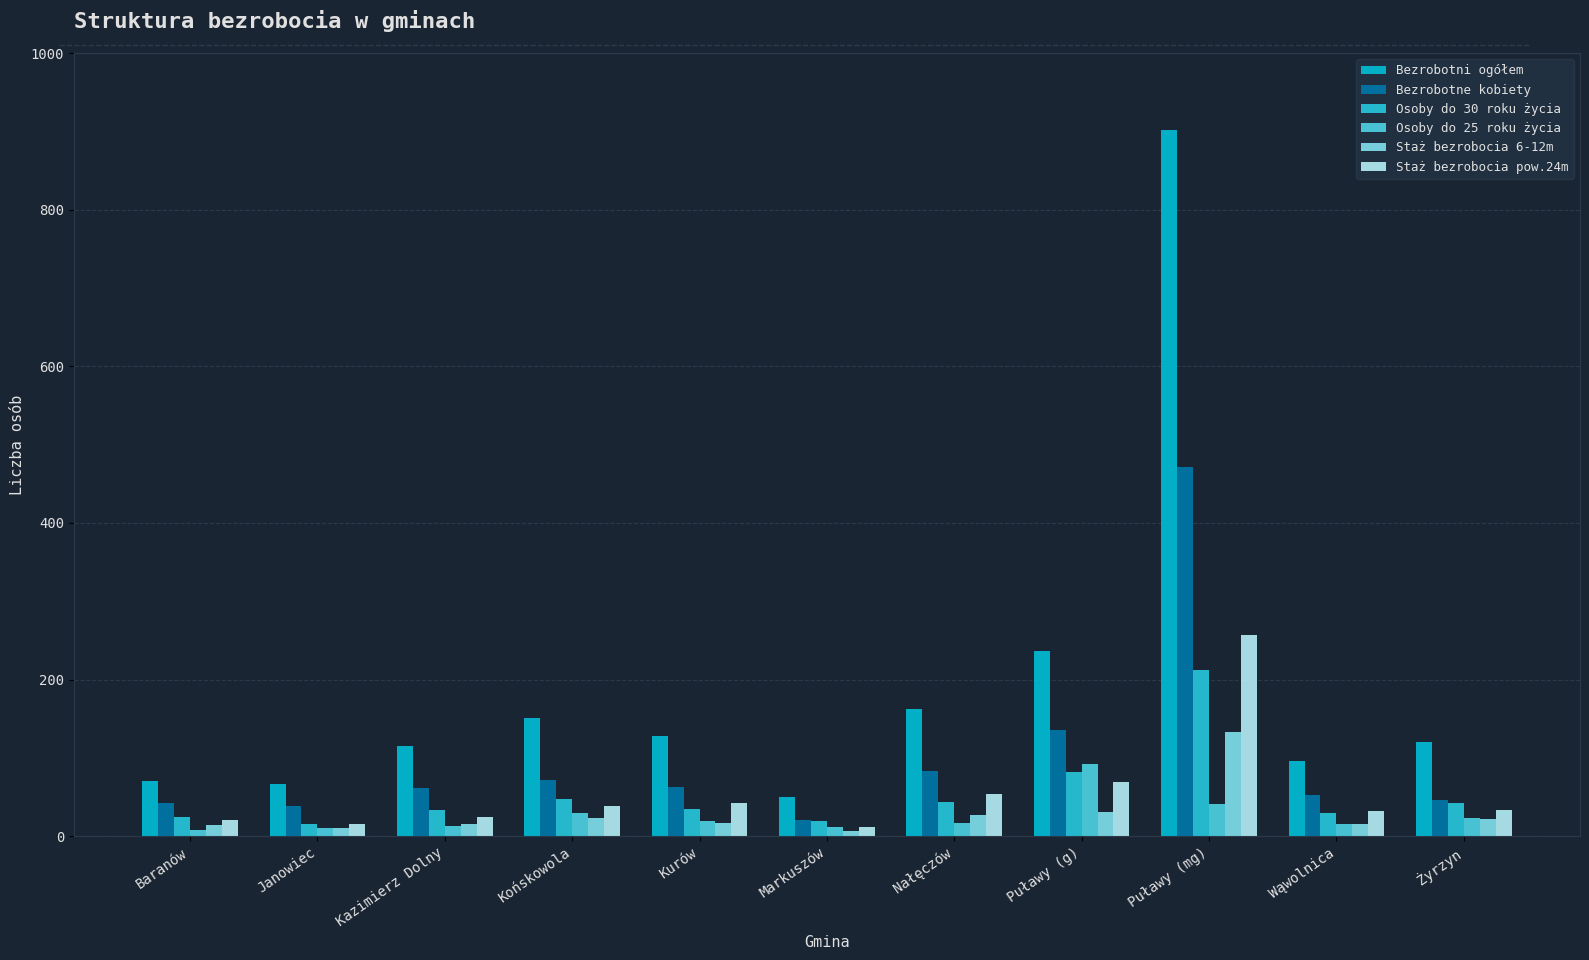

What is the difference between the highest and lowest values at Kurów?

111